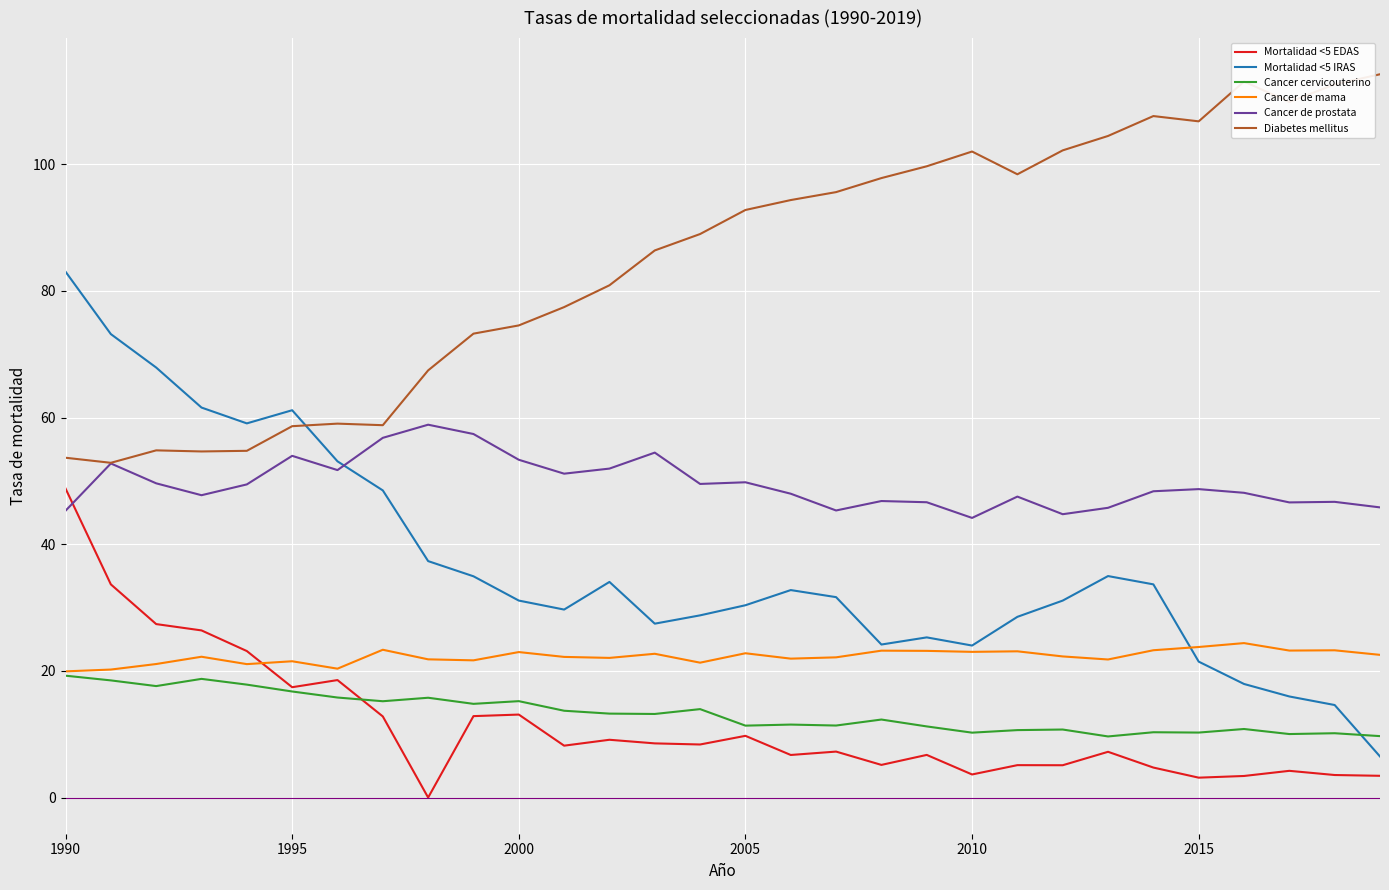

What is the greatest value displayed?

114.2